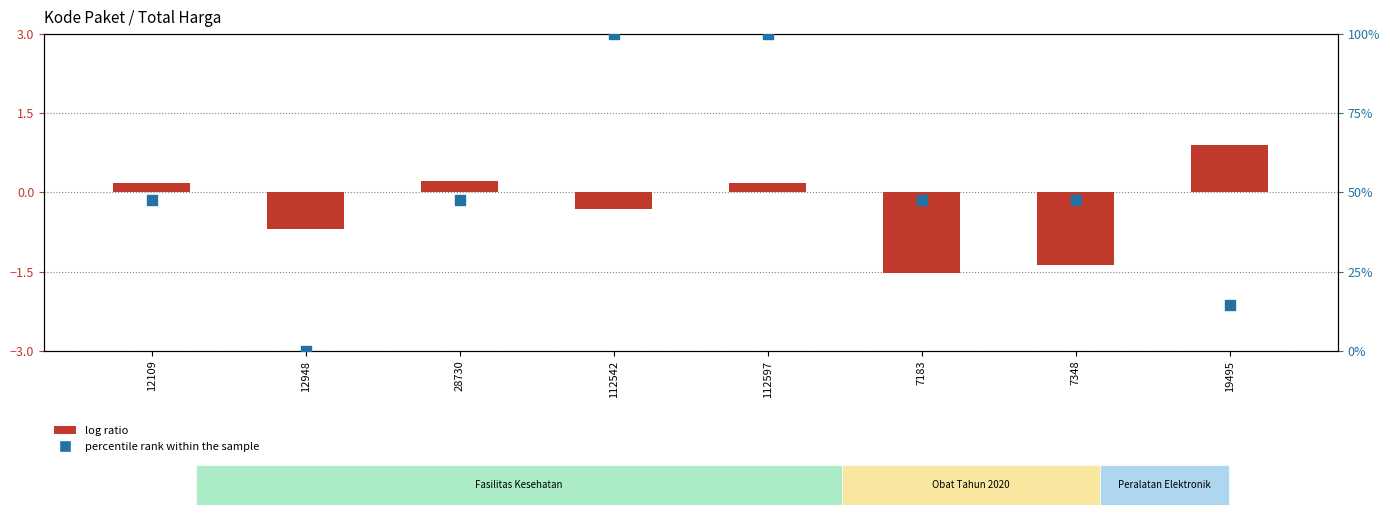

What are all the series names shown in the legend?

log ratio, percentile rank within the sample